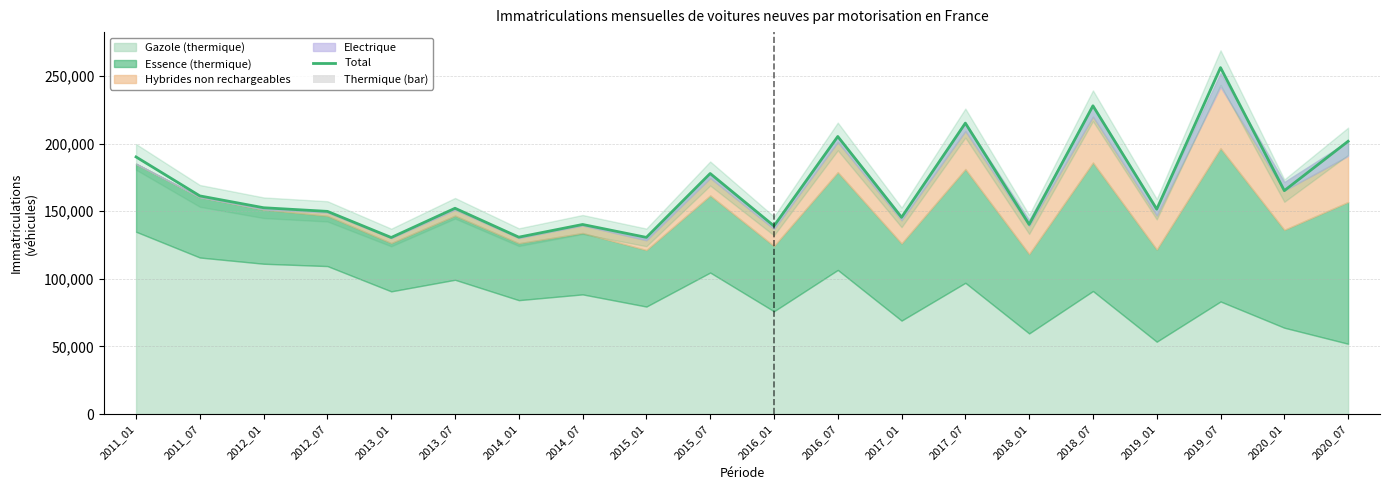

At which label does Thermique (bar) reach its peak?

2019_07